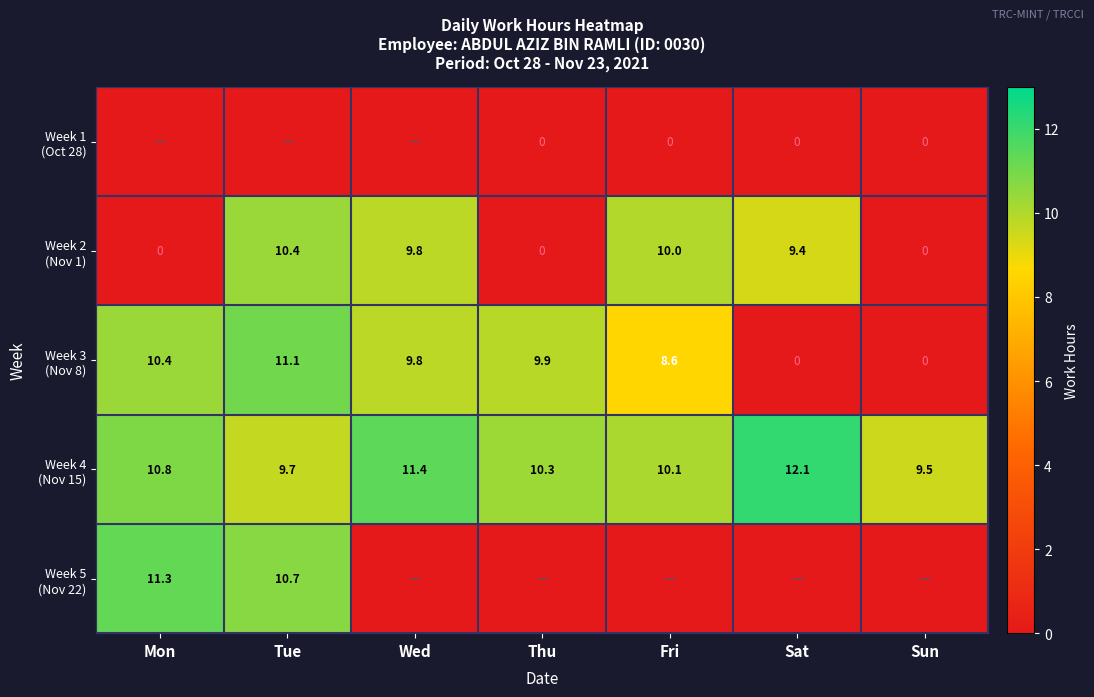

At which label is Week 3 (Nov 8) closest to 5?

Fri